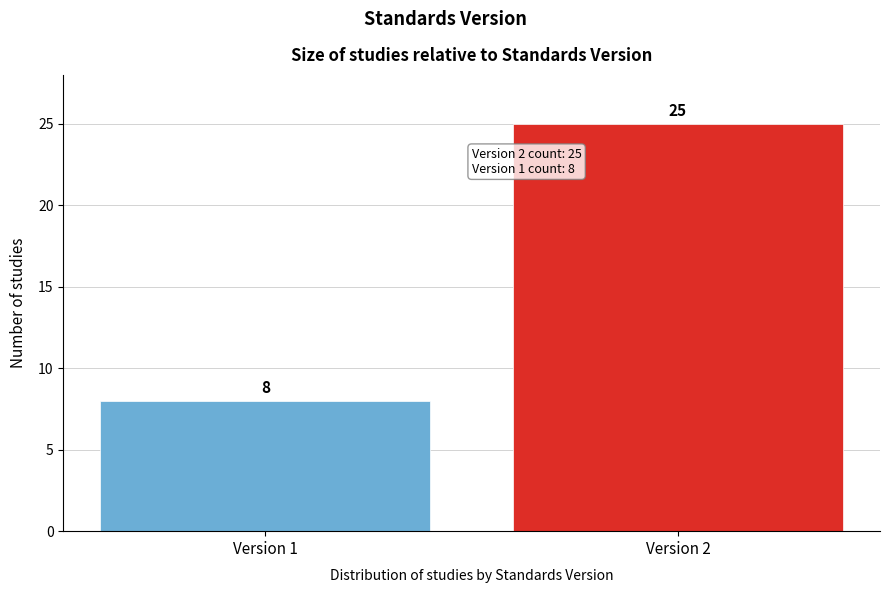

Reading left to right, what are all the values shown in this chart?

Version 1=8	Version 2=25